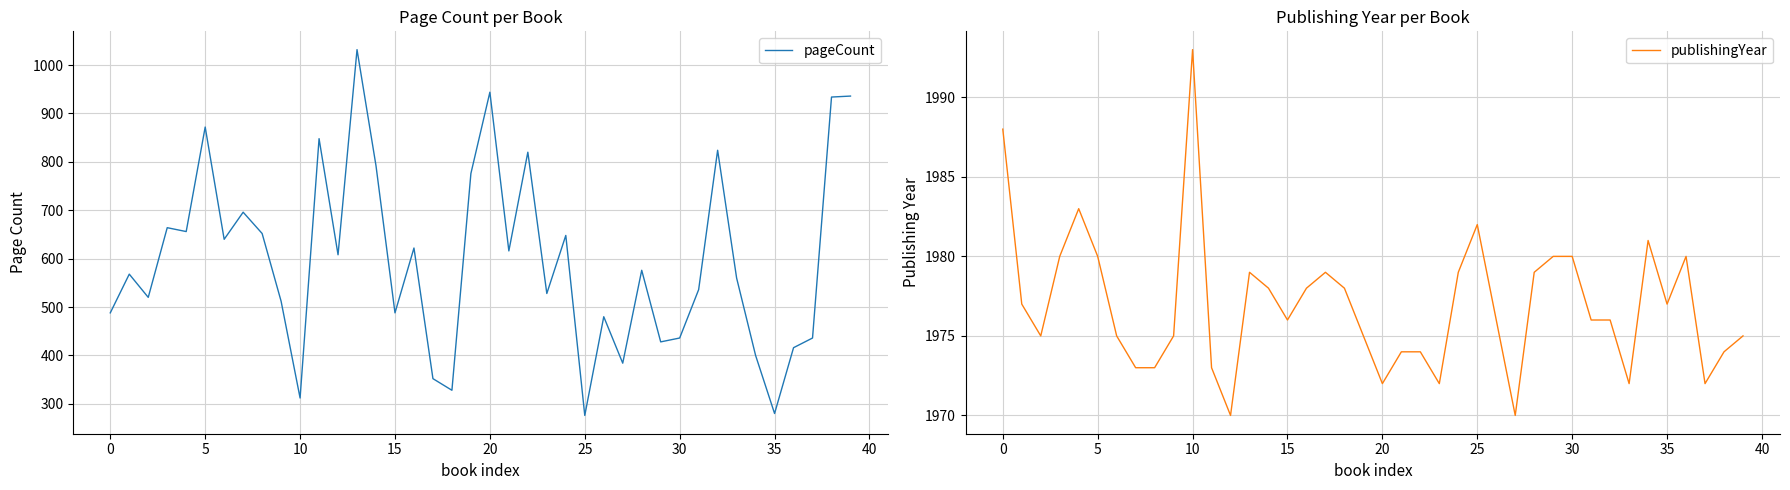

Read the publishingYear value at 20.

1972